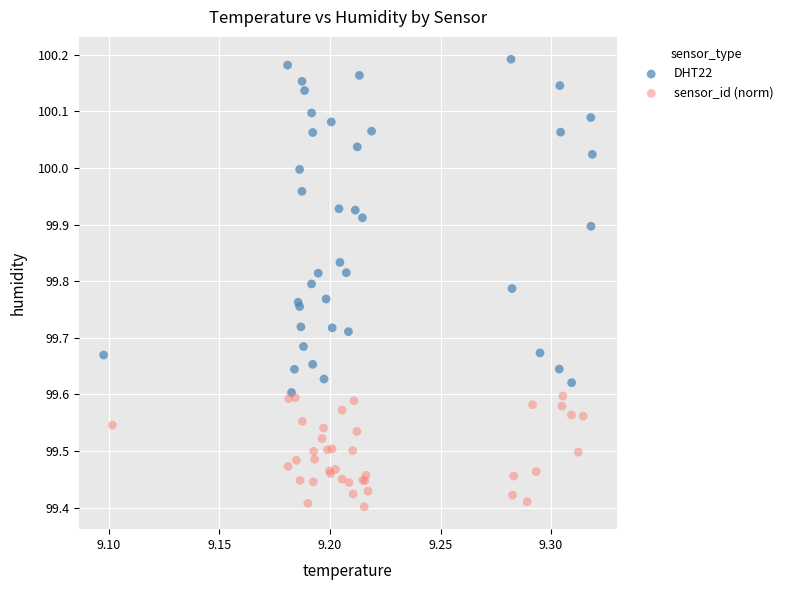

Which series has the widest spread of Y values?

DHT22